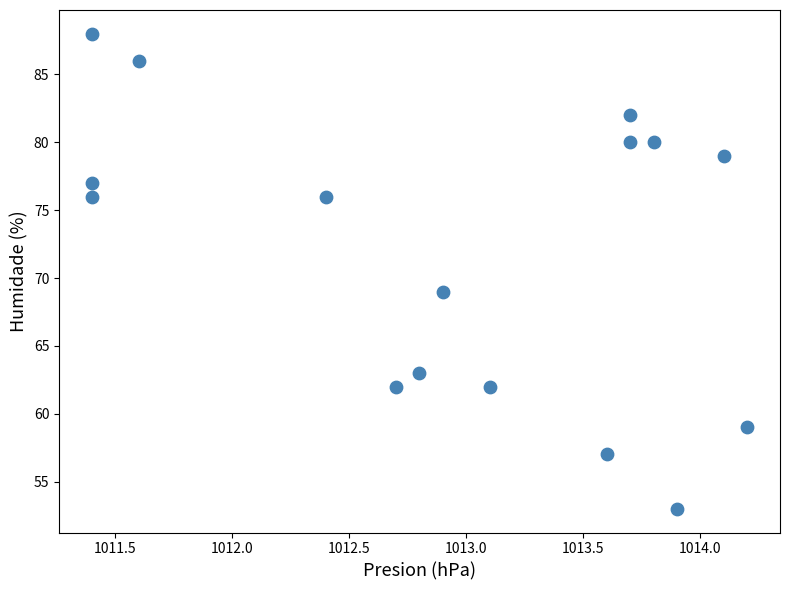

What is the range of Y values (max minus min)?

35